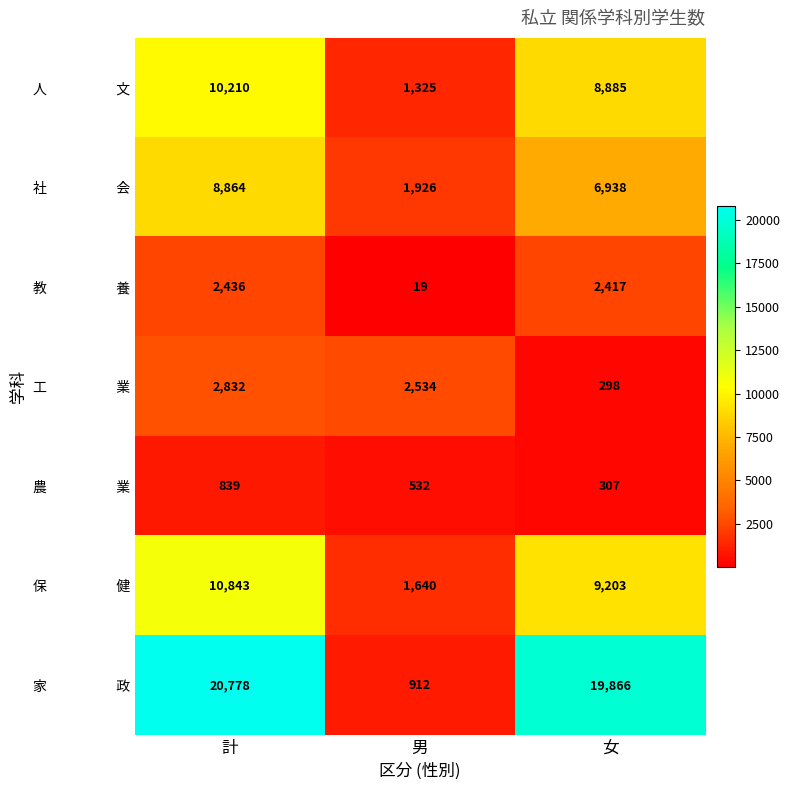

At which category is the sum across all series the highest?

計